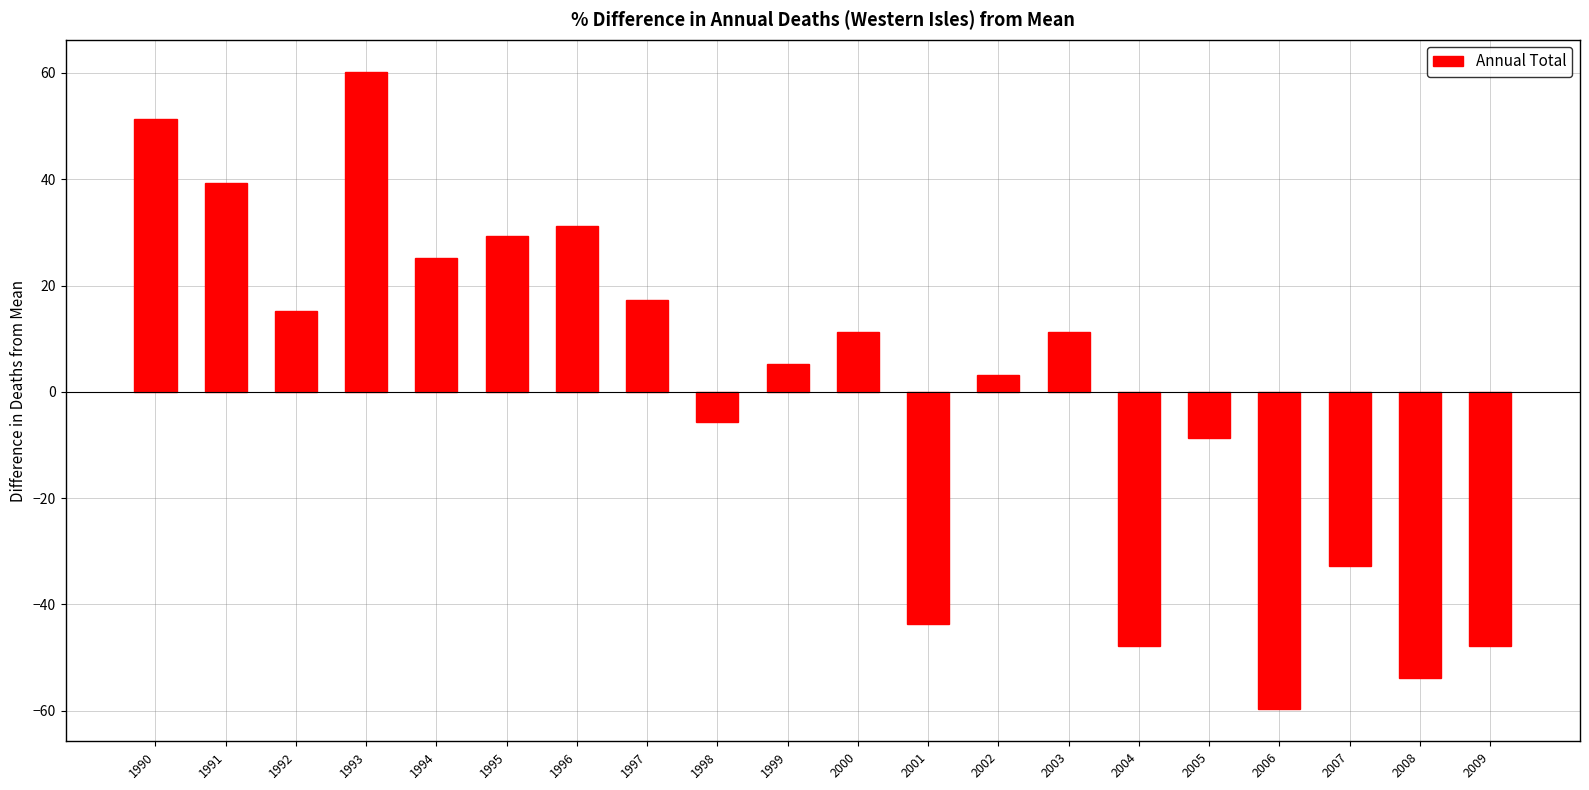

Which category has the highest value across all series?

1993